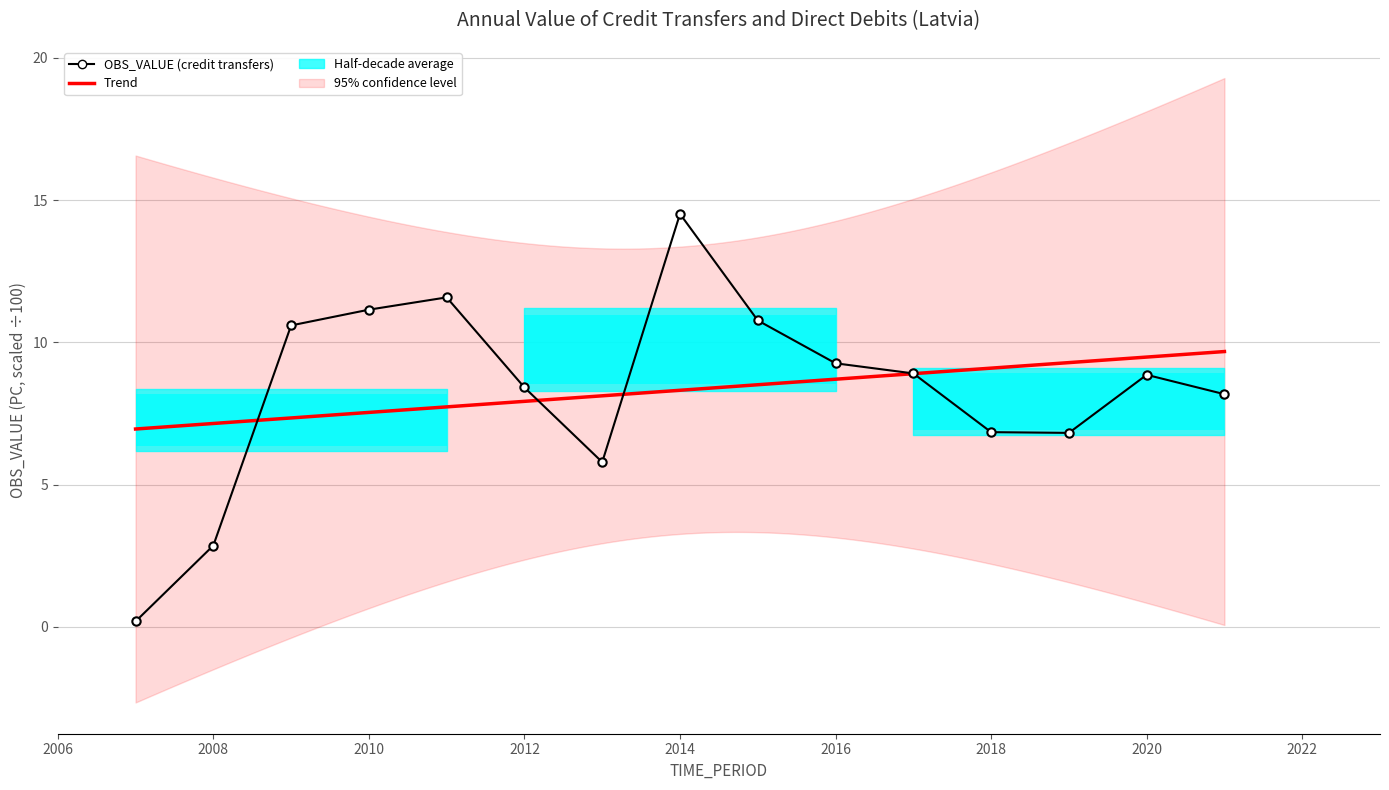

What is the difference between the maximum and minimum values?

14.3